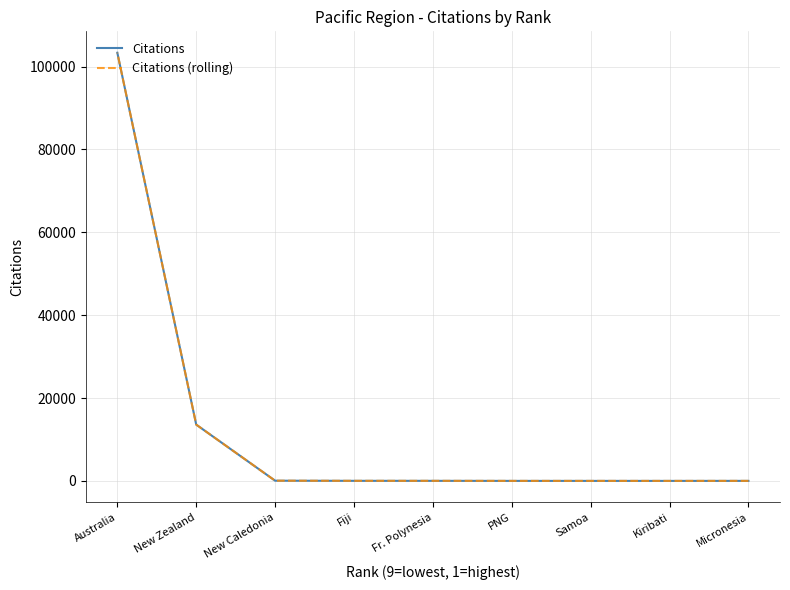

Read the Citations value at Kiribati.

1